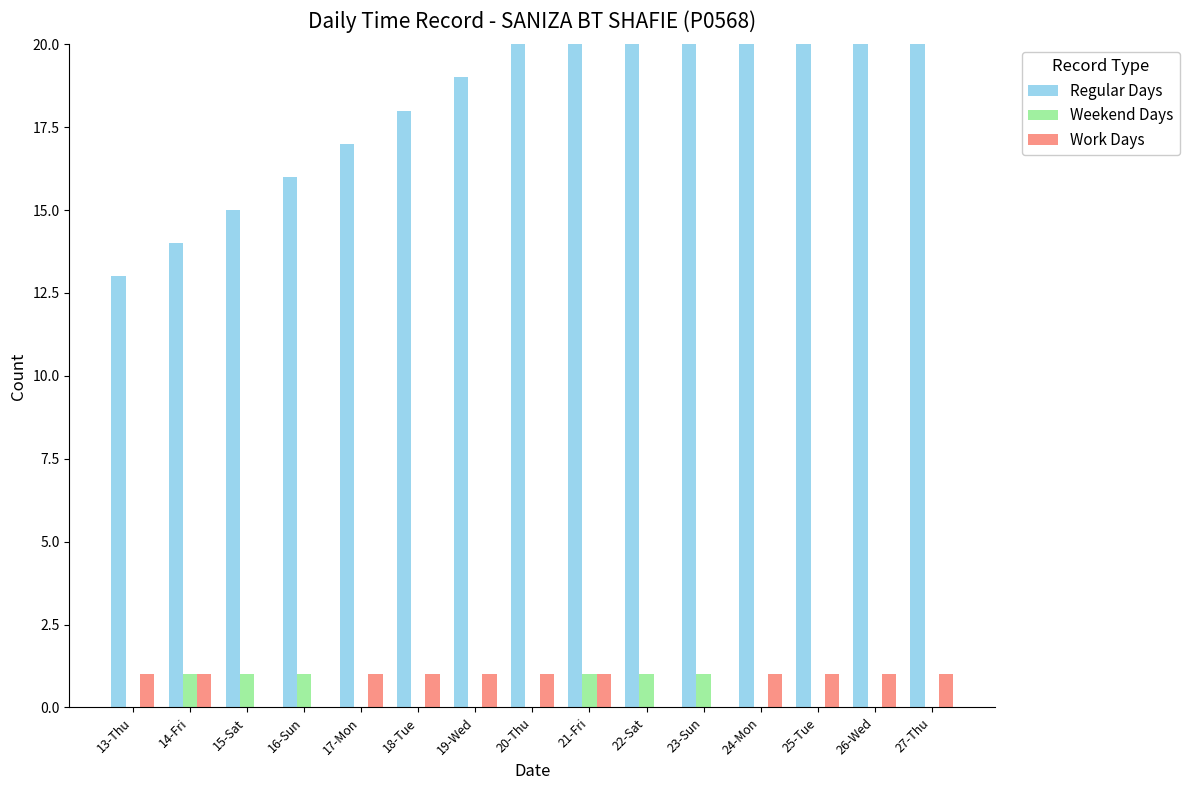

Which has a higher value, 27-Thu or 15-Sat?

27-Thu